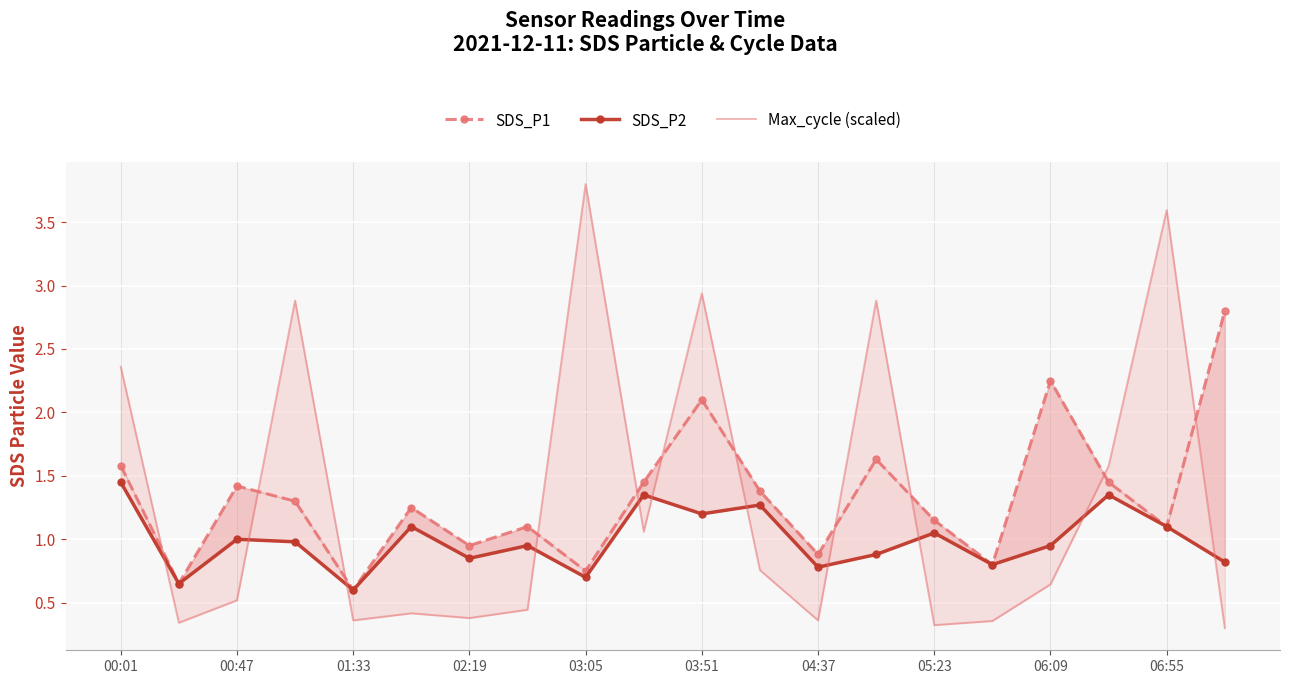

Reading left to right, transcribe all the data shown in this chart.

SDS_P1: 1.6	0.7	1.4	1.3	0.6	1.2	0.9	1.1	0.8	1.4	2.1	1.4	0.9	1.6	1.1	0.8	2.2	1.4	1.1	2.8
SDS_P2: 1.4	0.7	1.0	1.0	0.6	1.1	0.8	0.9	0.7	1.4	1.2	1.3	0.8	0.9	1.1	0.8	0.9	1.4	1.1	0.8
Max_cycle (scaled): 2.4	0.3	0.5	2.9	0.4	0.4	0.4	0.4	3.8	1.1	2.9	0.8	0.4	2.9	0.3	0.4	0.6	1.6	3.6	0.3